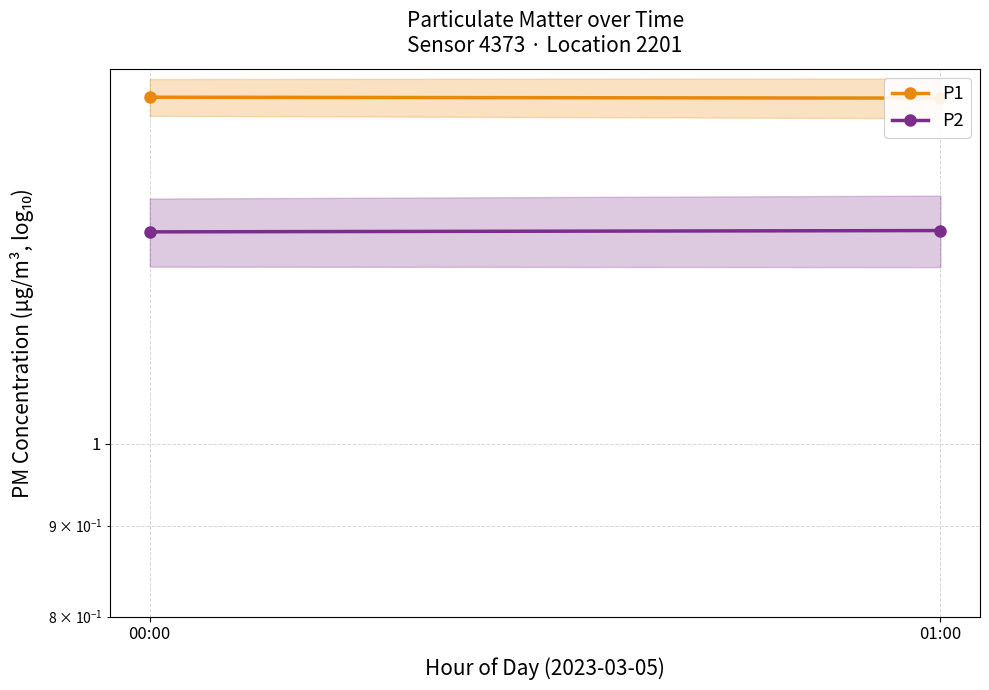

Count the P1 values in the range 1 to 2.

2